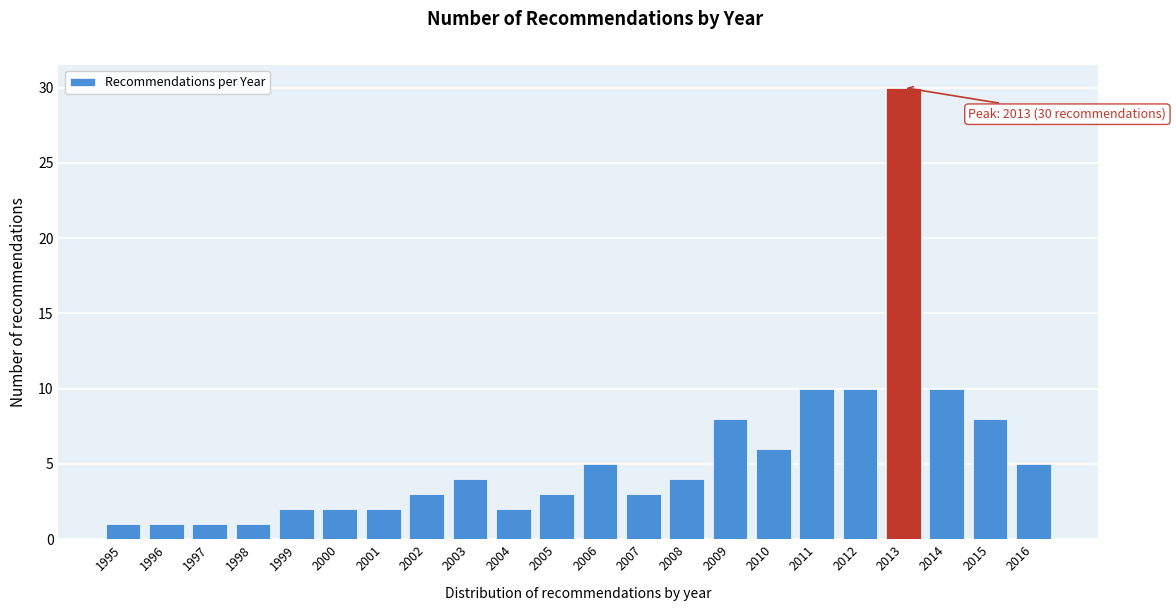

Reading right to left, transcribe all the data shown in this chart.

2016=5	2015=8	2014=10	2013=30	2012=10	2011=10	2010=6	2009=8	2008=4	2007=3	2006=5	2005=3	2004=2	2003=4	2002=3	2001=2	2000=2	1999=2	1998=1	1997=1	1996=1	1995=1